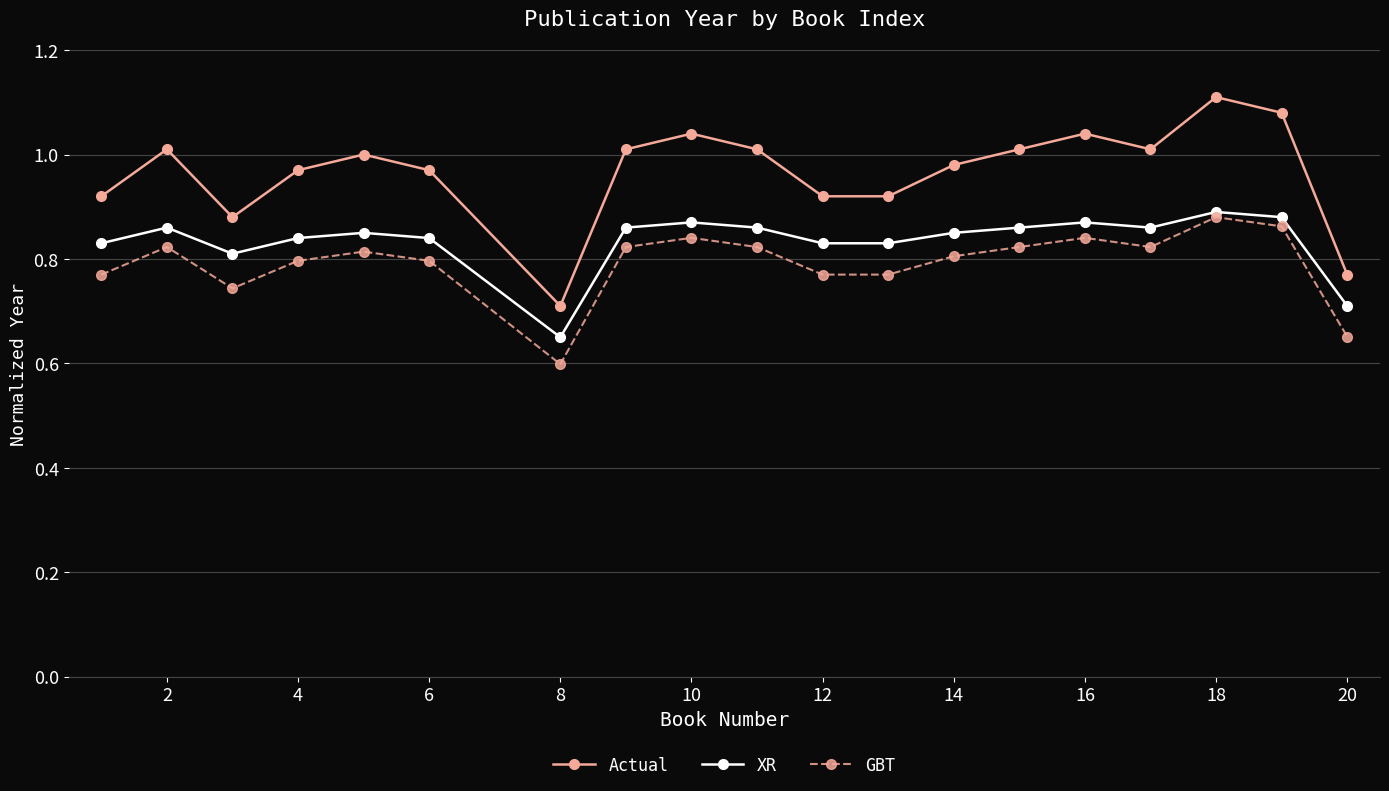

What is the sum of all GBT values?

15.1